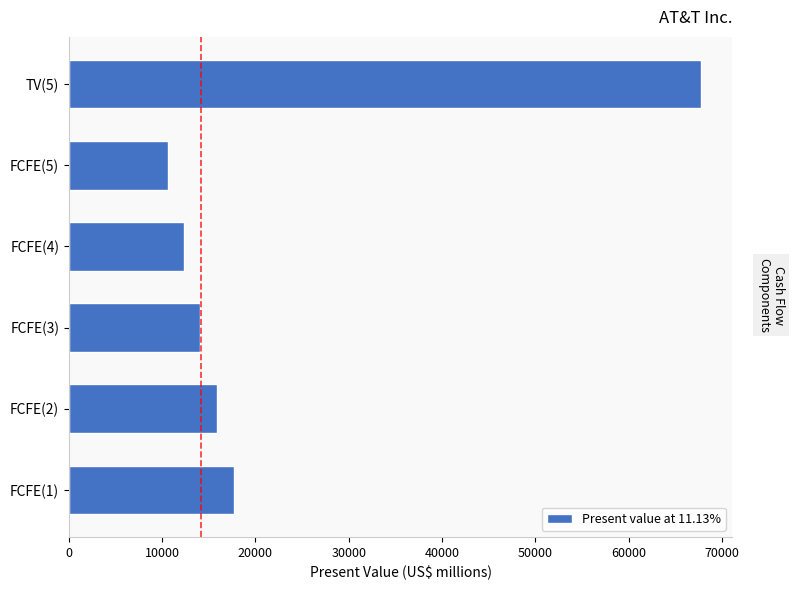

Rank the categories by value from highest to lowest.

TV(5), FCFE(1), FCFE(2), FCFE(3), FCFE(4), FCFE(5)